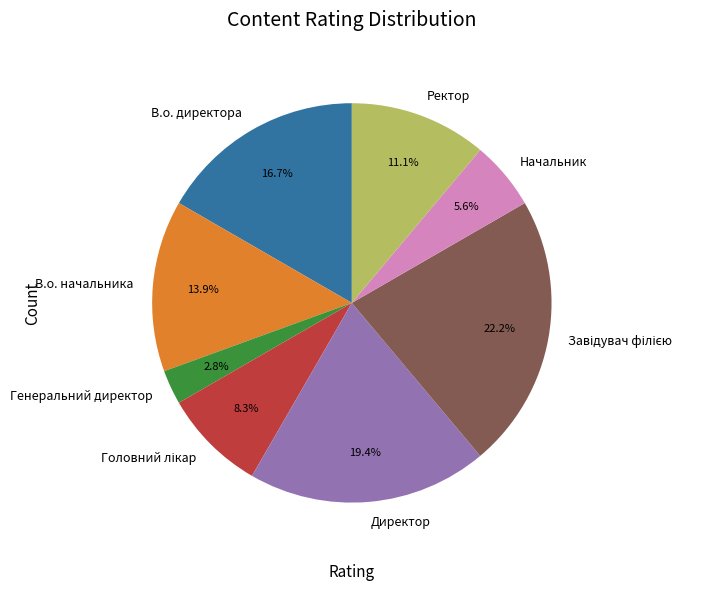

Is it true that В.о. директора is 17% of the pie?

True